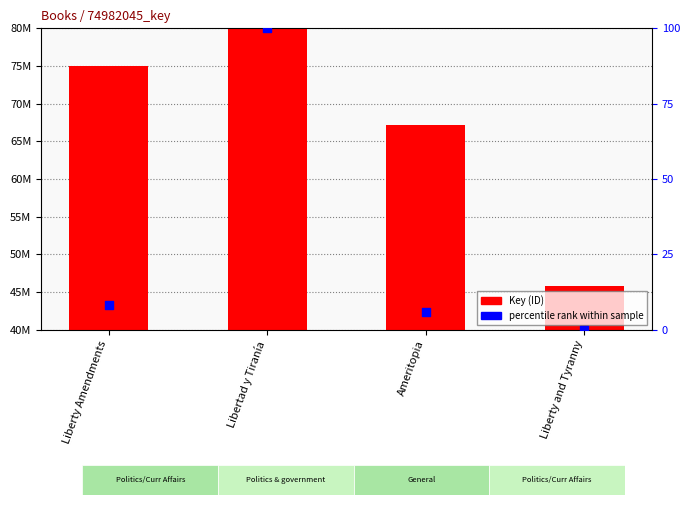

Is the value of percentile rank at Liberty and Tyranny greater than the value of Key at Liberty and Tyranny?

No